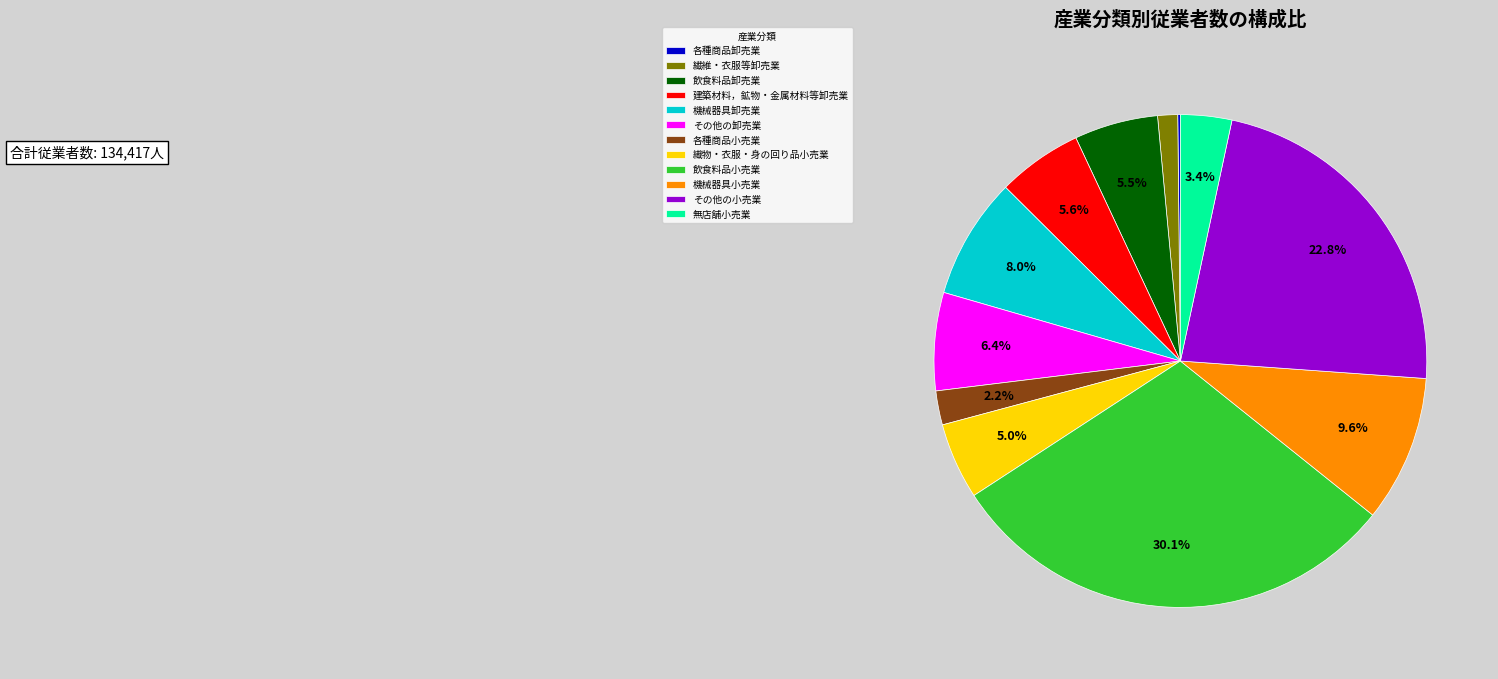

Which slice is the largest?

飲食料品小売業